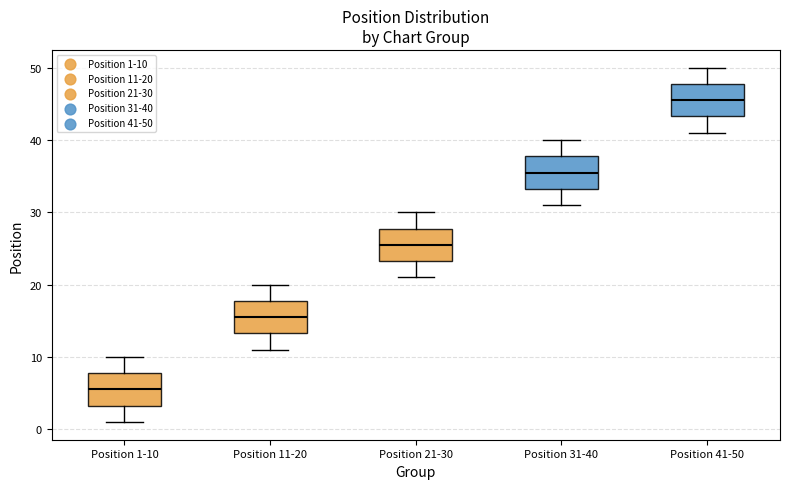

Reading left to right, read every box against the y-axis: the position of its median line, the range the box covers, and the ends of its whiskers. The values are not printed on the chart, so give them approximately, as read against the axis.

Position 1-10: median 6, box 3 to 8, whiskers 1 to 10
Position 11-20: median 16, box 13 to 18, whiskers 11 to 20
Position 21-30: median 26, box 23 to 28, whiskers 21 to 30
Position 31-40: median 36, box 33 to 38, whiskers 31 to 40
Position 41-50: median 46, box 43 to 48, whiskers 41 to 50